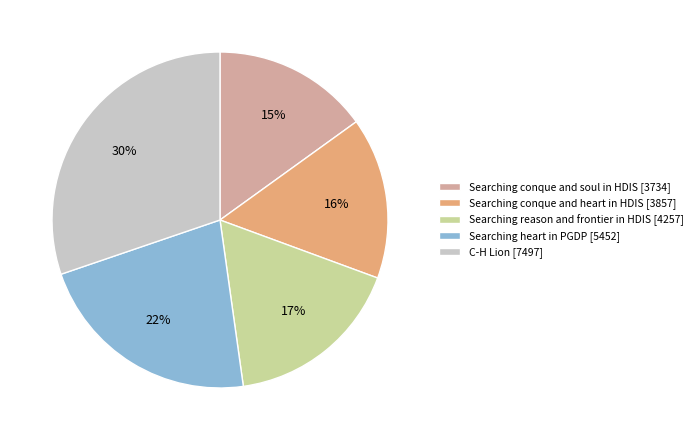

Between Searching reason and frontier in HDIS [4257] and Searching conque and soul in HDIS [3734], which is larger?

Searching reason and frontier in HDIS [4257]